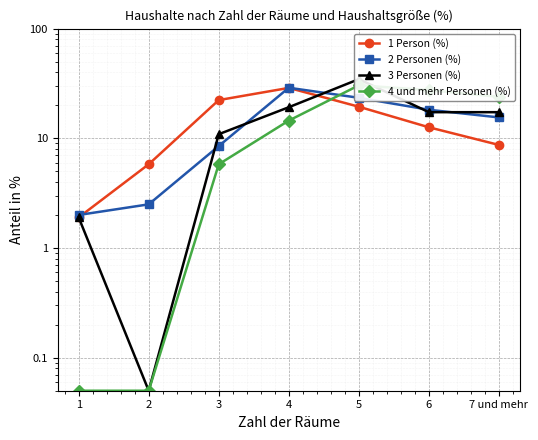

What is the difference between the maximum and minimum values in the 4 und mehr Personen (%) series?

30.3